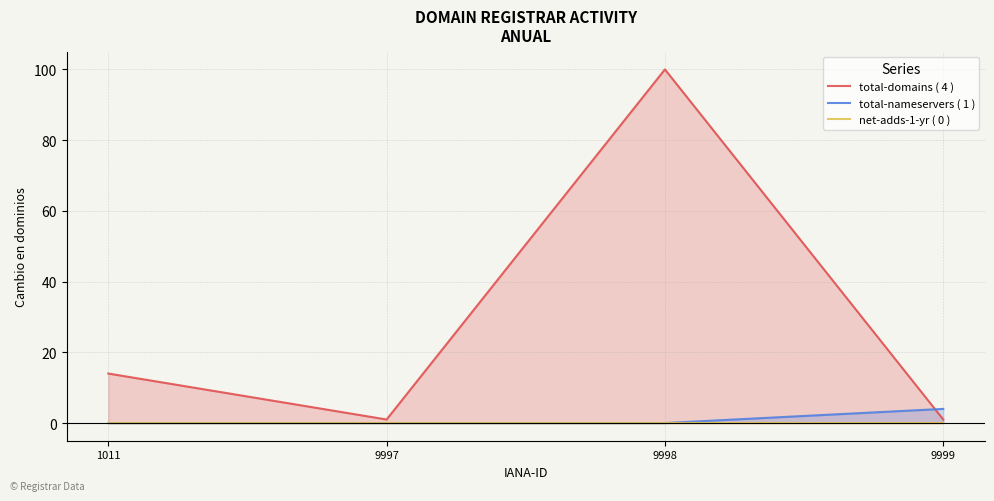

At which category is the sum across all series the highest?

9998